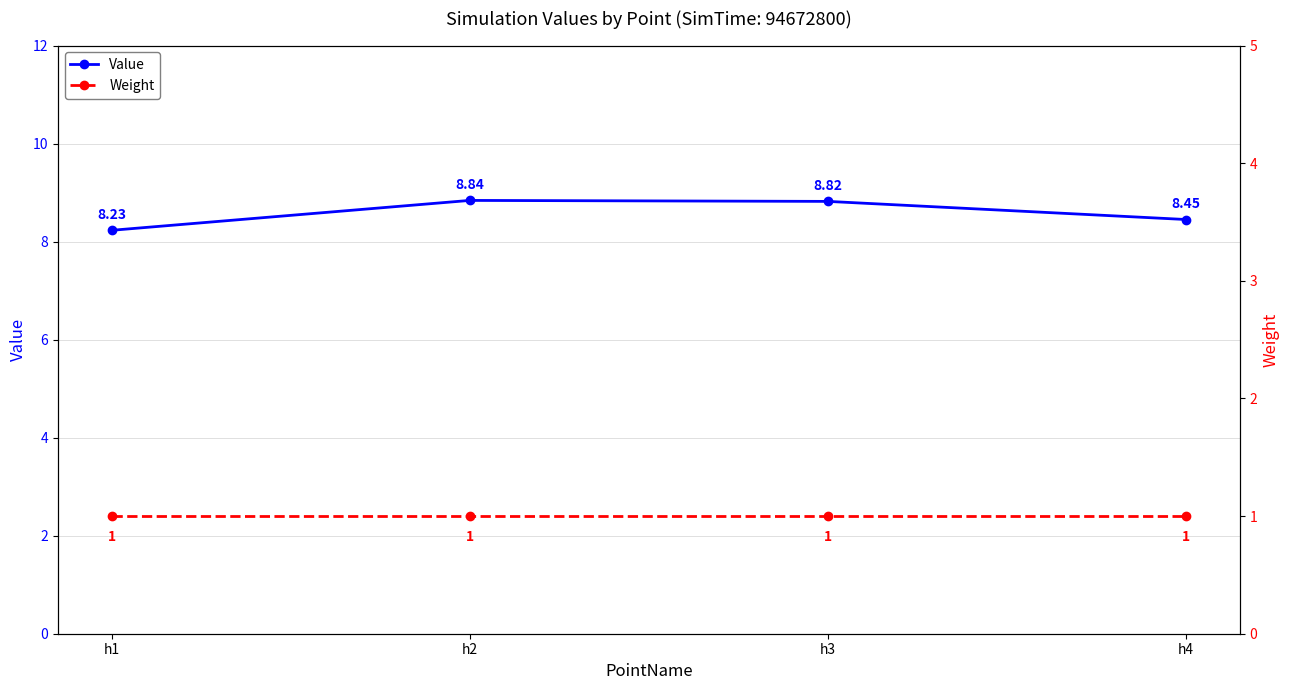

At which label is Weight closest to 1?

h1